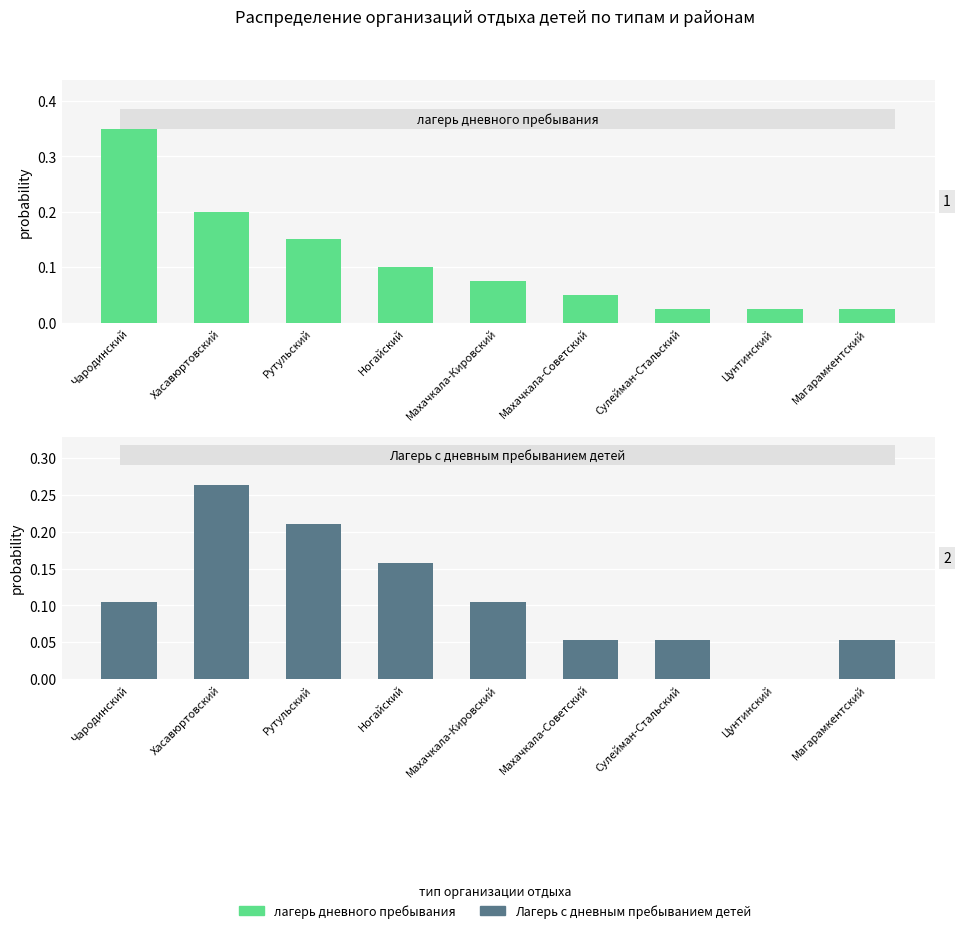

Which category has the highest value in the лагерь дневного пребывания series?

Чародинский